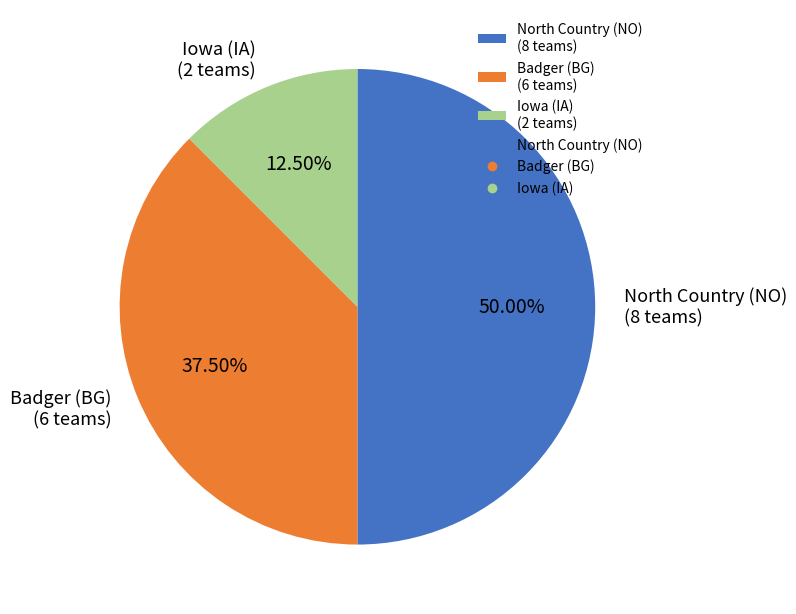

Does Badger (BG) (6 teams) represent more than half of the total?

No